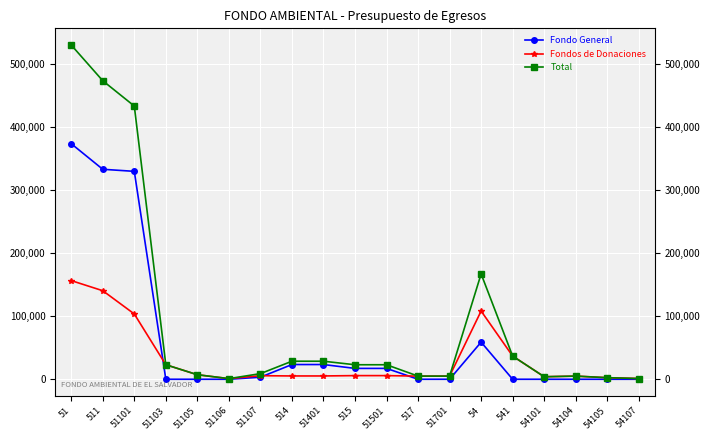

True or false: Total has a value of 35334 at 51103.

False